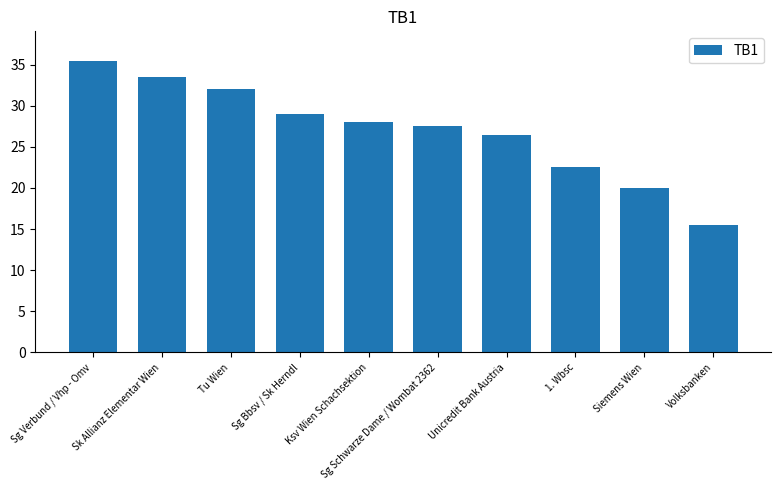

Between Sg Bbsv / Sk Herndl and Siemens Wien, which is larger?

Sg Bbsv / Sk Herndl